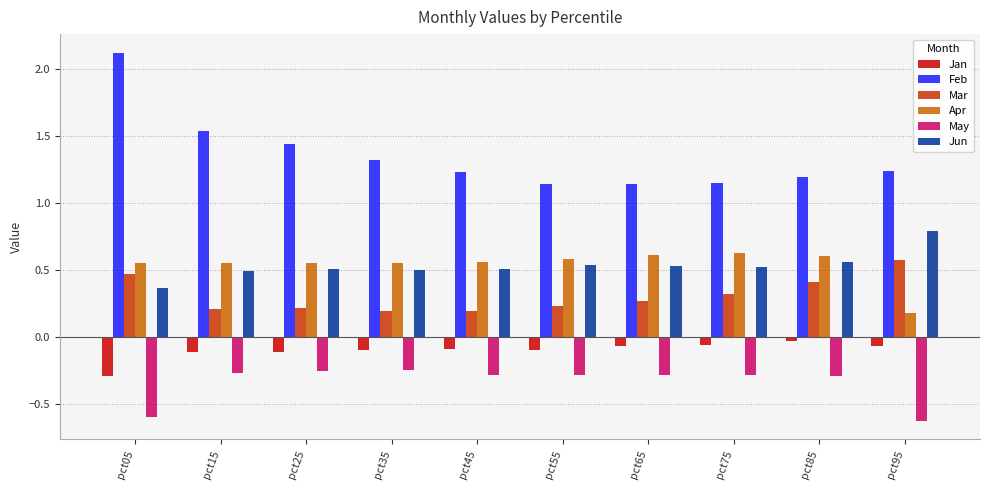

How many bars are there in total?

60